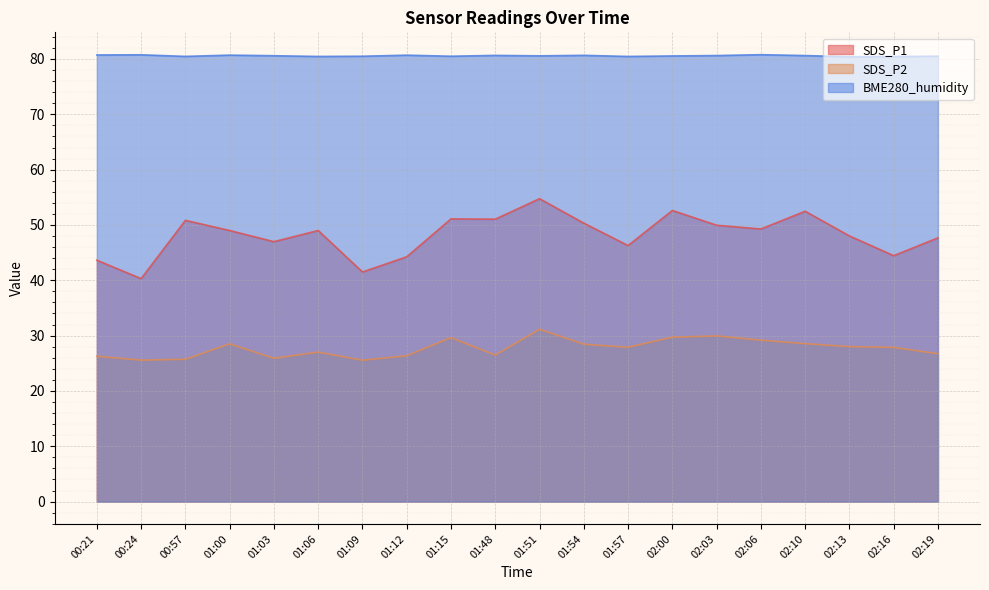

The value of BME280_humidity at 01:03 is 80.6. True or false?

True